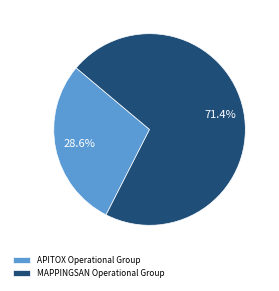

Which slice represents more than half of the pie?

MAPPINGSAN Operational Group